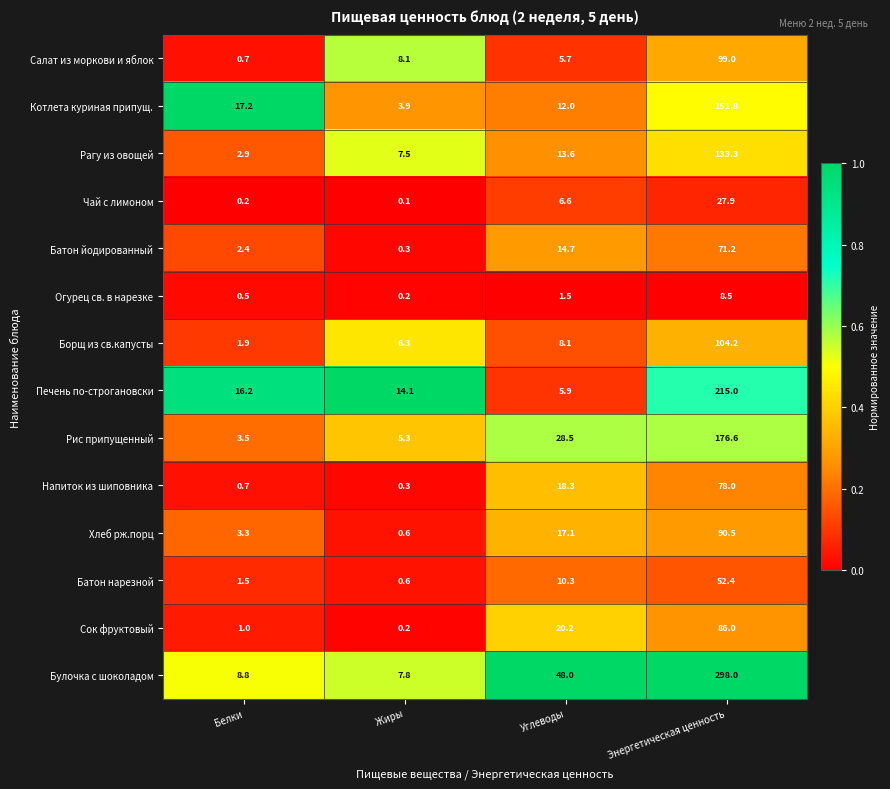

At which category does the chart reach its peak across all series?

Энергетическая ценность